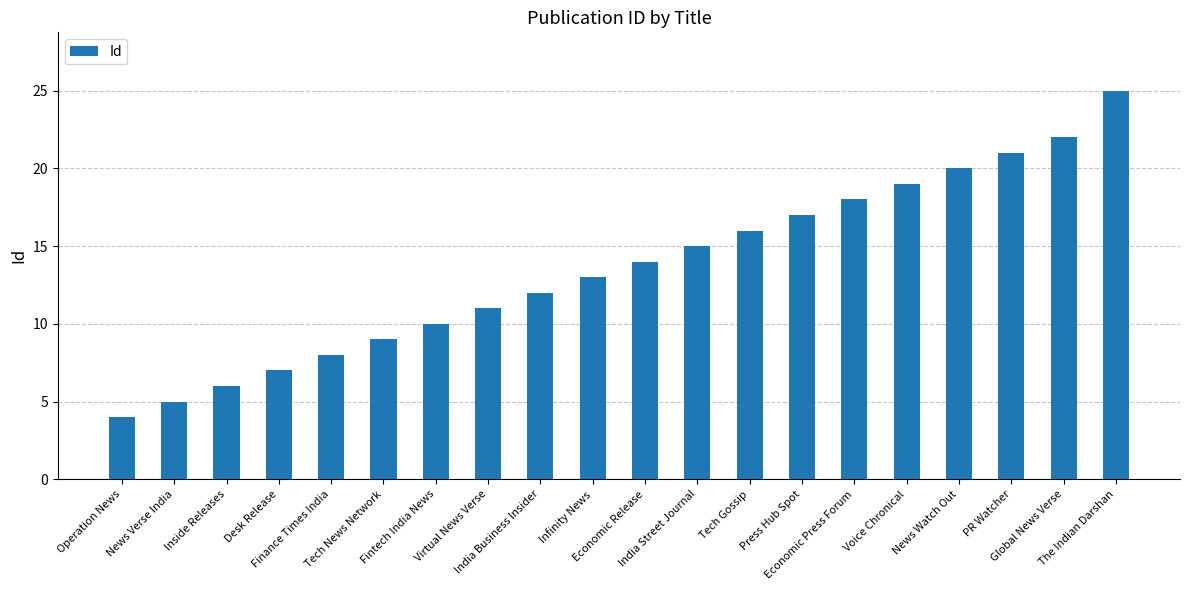

What is the value of the 6th bar from the left?

9